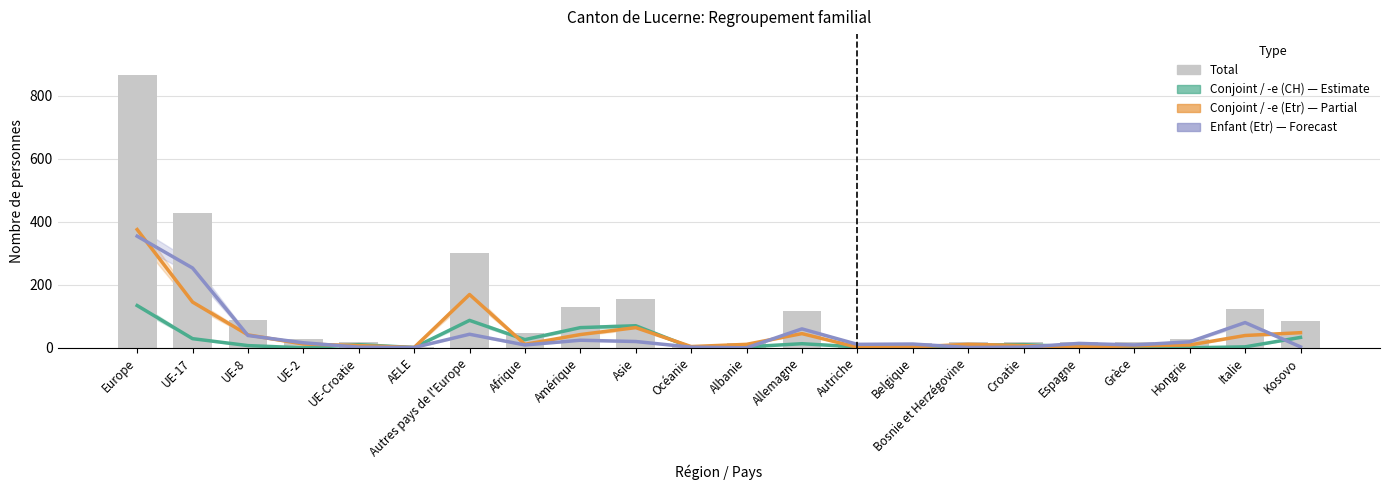

Which label corresponds to the largest value in the chart?

Europe